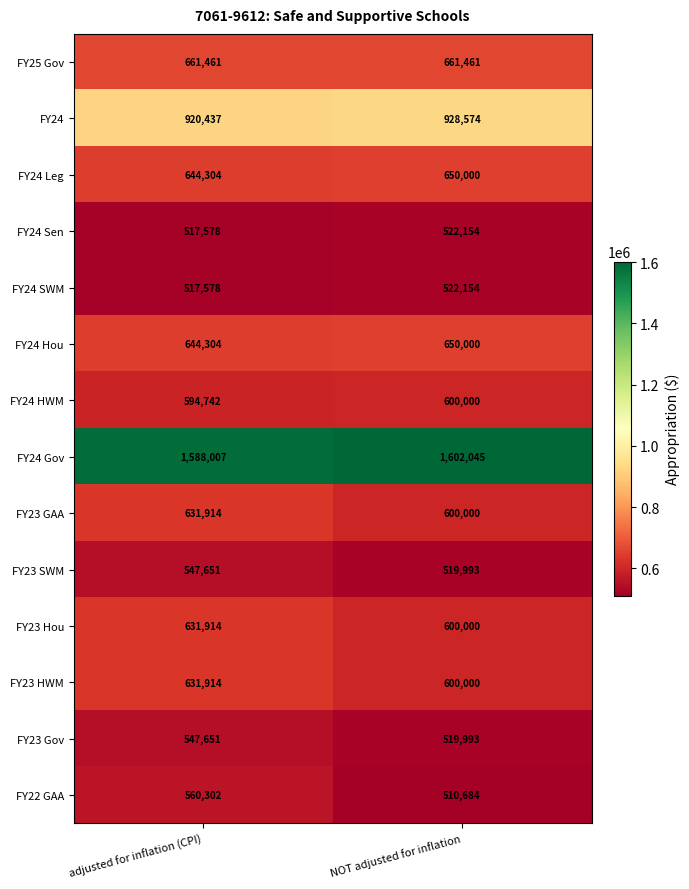

List the labels in order of FY23 SWM value, largest first.

adjusted for inflation (CPI), NOT adjusted for inflation